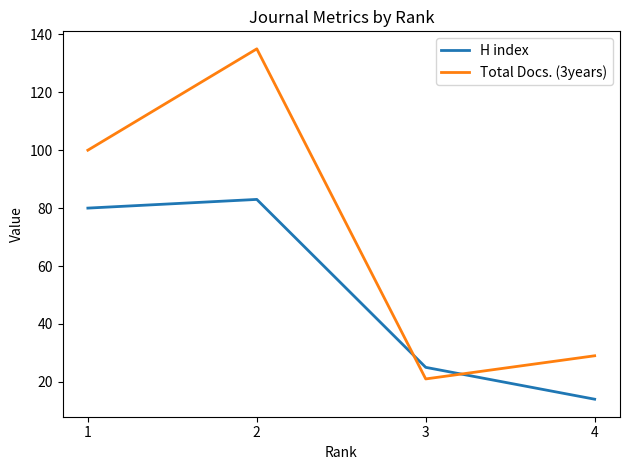

At which label is Total Docs. (3years) closest to 78?

1